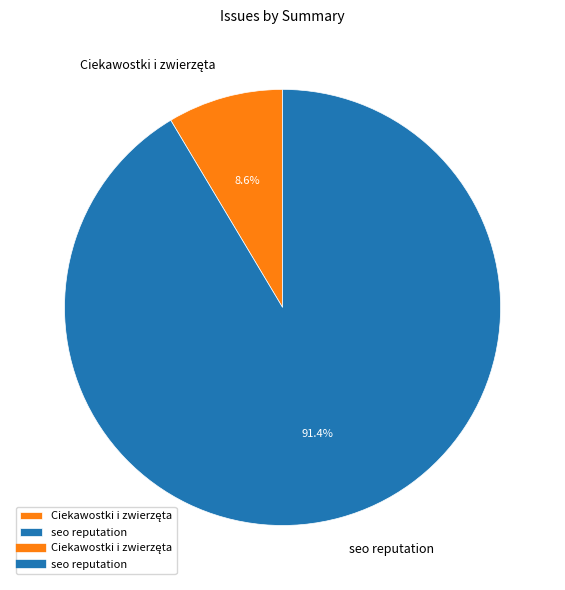

Is seo reputation the majority of the pie?

Yes